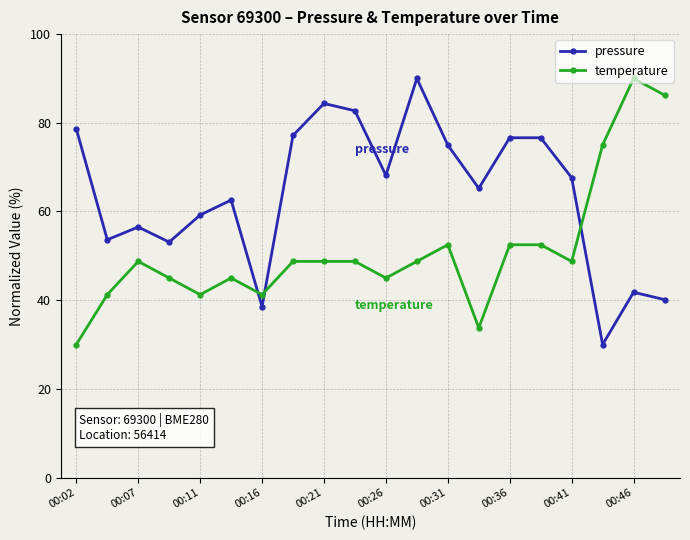

What is the highest value of the pressure series?

90.0